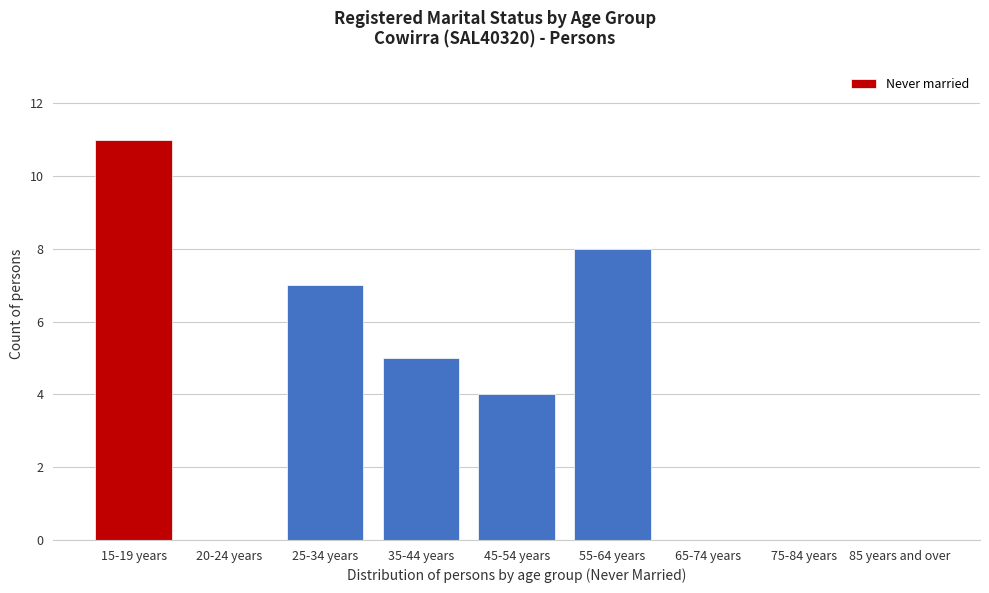

Reading left to right, list all the values displayed in this chart.

15-19 years=11	20-24 years=0	25-34 years=7	35-44 years=5	45-54 years=4	55-64 years=8	65-74 years=0	75-84 years=0	85 years and over=0